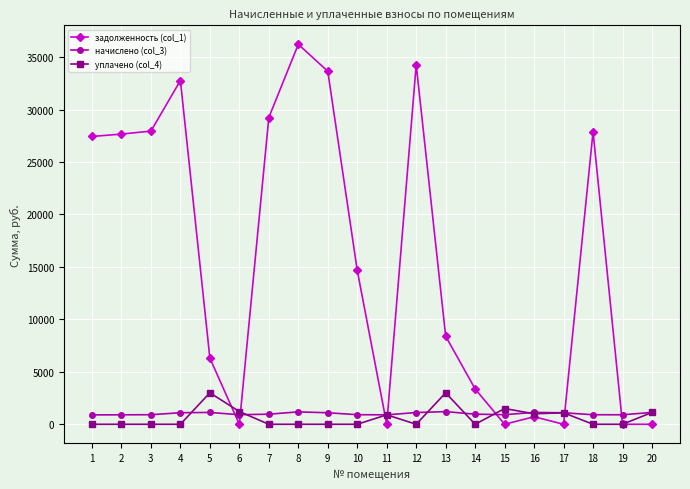

True or false: задолженность (col_1) has more than 2 points higher than both neighbors.

True